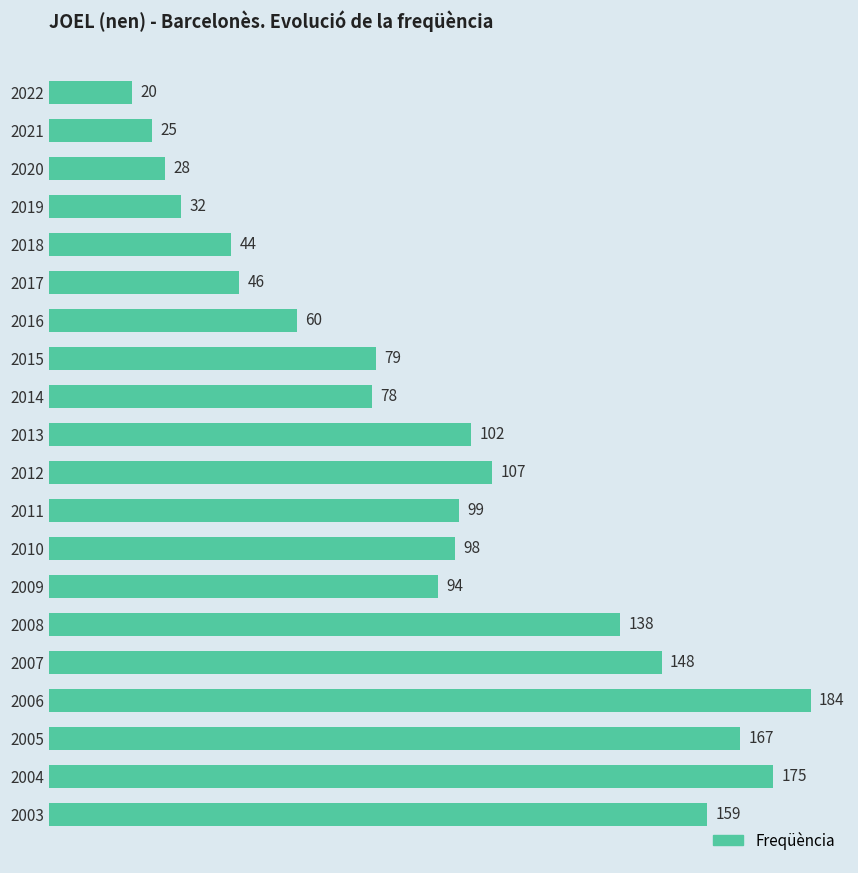

Is it true that the value at 2007 is 215?

False